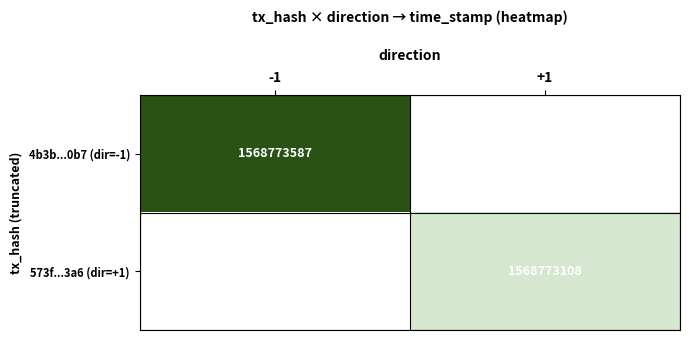

The 4b3b...0b7 (dir=-1) series shows 757093254 at -1. True or false?

False